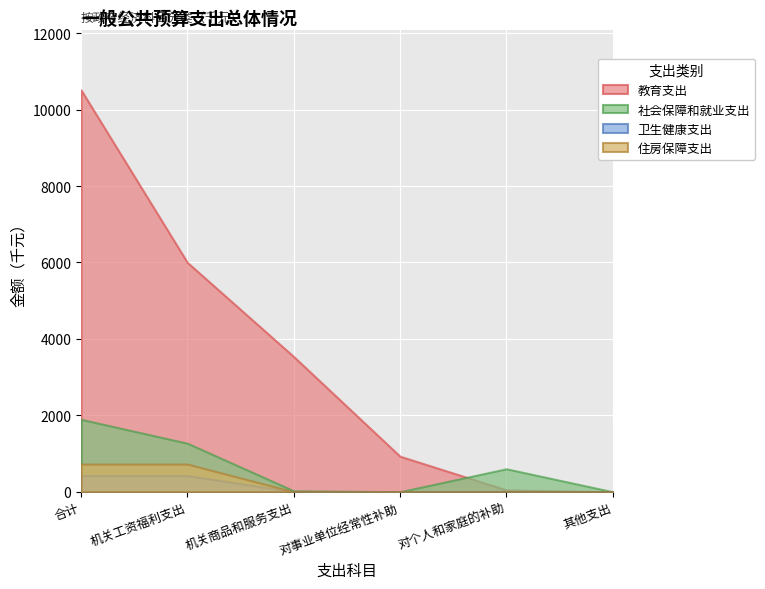

What are all the series names shown in the legend?

教育支出, 社会保障和就业支出, 卫生健康支出, 住房保障支出